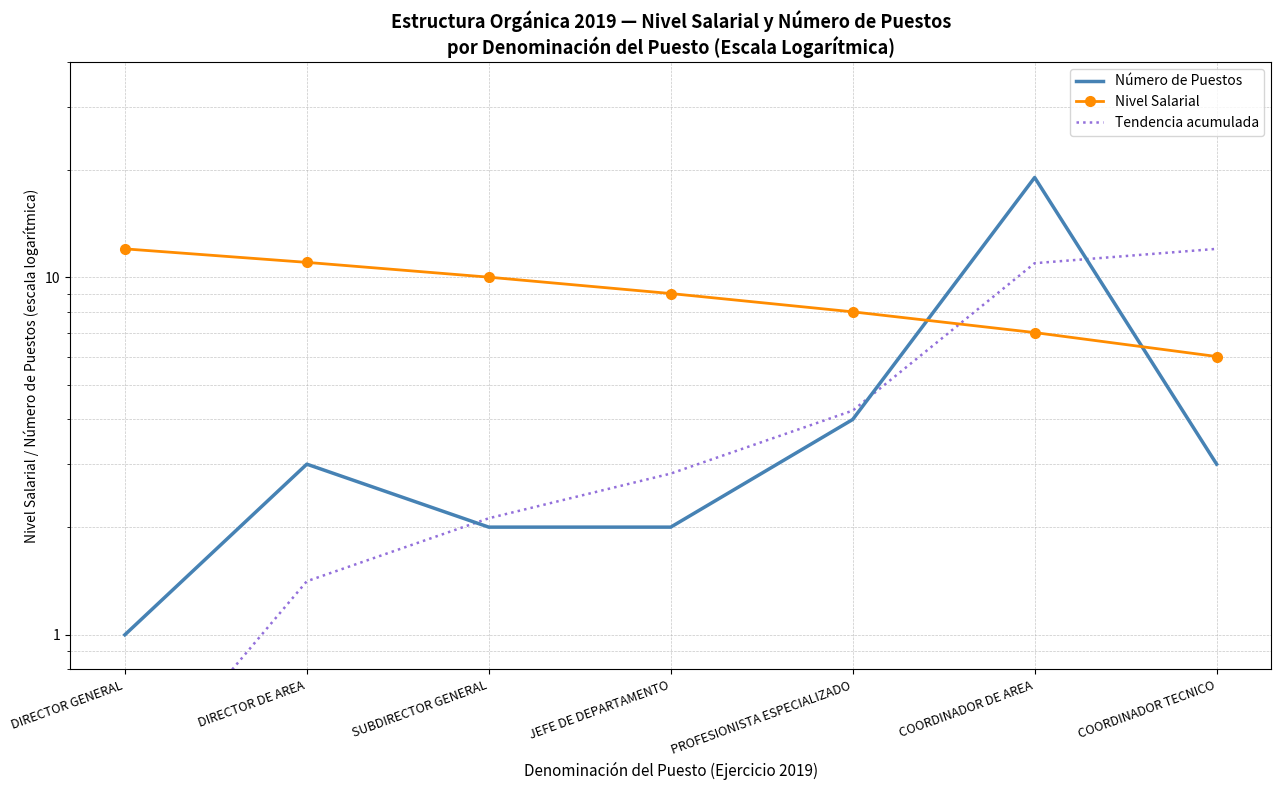

Reading left to right, list all the values displayed in this chart.

Número de Puestos: DIRECTOR GENERAL=1.0	DIRECTOR DE AREA=3.0	SUBDIRECTOR GENERAL=2.0	JEFE DE DEPARTAMENTO=2.0	PROFESIONISTA ESPECIALIZADO=4.0	COORDINADOR DE AREA=19.0	COORDINADOR TECNICO=3.0
Nivel Salarial: DIRECTOR GENERAL=12.0	DIRECTOR DE AREA=11.0	SUBDIRECTOR GENERAL=10.0	JEFE DE DEPARTAMENTO=9.0	PROFESIONISTA ESPECIALIZADO=8.0	COORDINADOR DE AREA=7.0	COORDINADOR TECNICO=6.0
Tendencia acumulada: DIRECTOR GENERAL=0.4	DIRECTOR DE AREA=1.4	SUBDIRECTOR GENERAL=2.1	JEFE DE DEPARTAMENTO=2.8	PROFESIONISTA ESPECIALIZADO=4.2	COORDINADOR DE AREA=10.9	COORDINADOR TECNICO=12.0